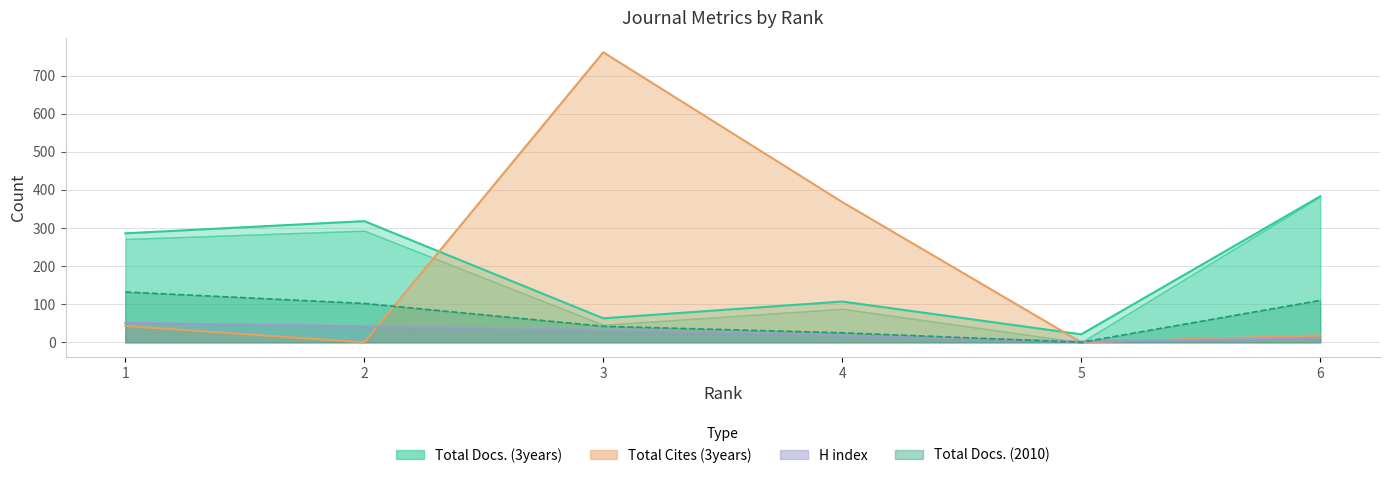

Which series ends up on top after the final intersection of H index and Total Cites (3years)?

Total Cites (3years)